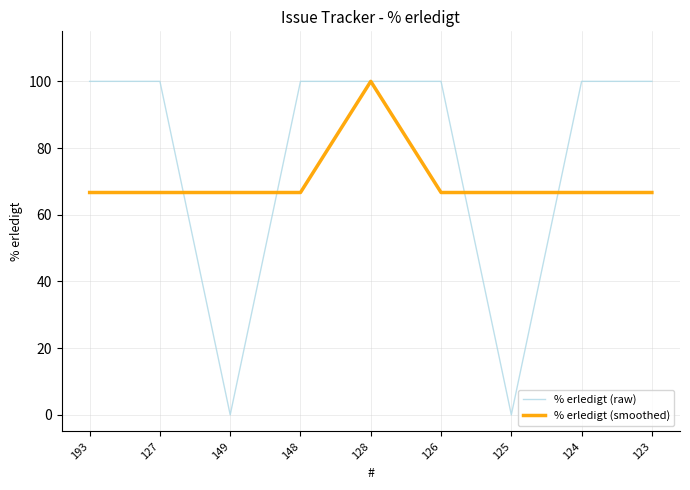

Is the value of % erledigt (raw) at 126 greater than the value of % erledigt (smoothed) at 125?

Yes